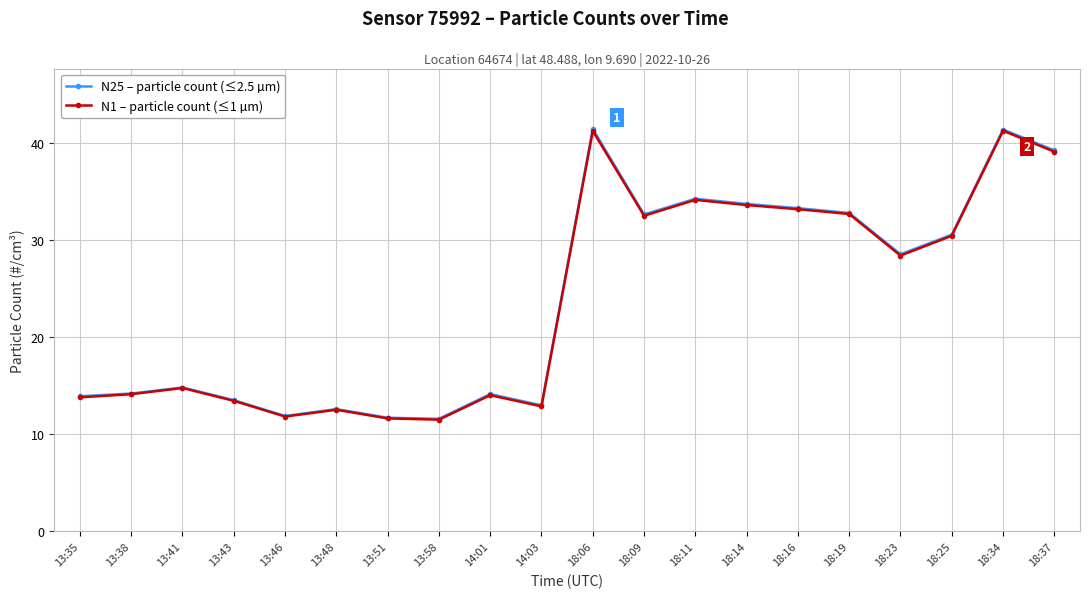

True or false: N1 – particle count (≤1 µm) and N25 – particle count (≤2.5 µm) intersect in this chart.

False